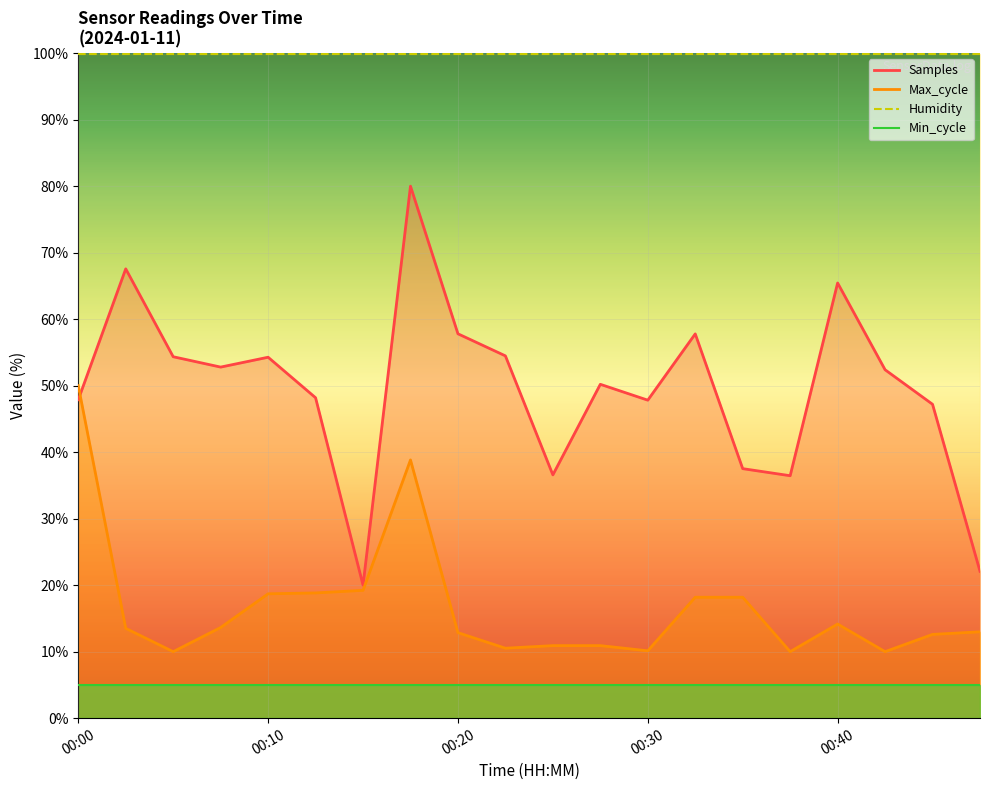

What is the value of the Samples point at the 6th from the left?

48.2